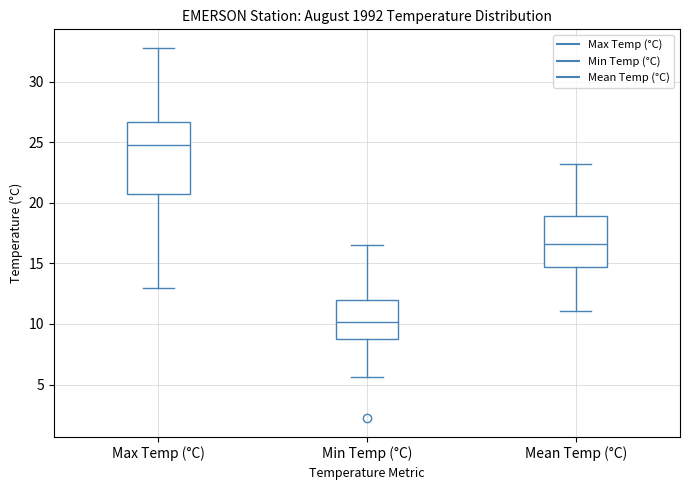

Reading left to right, read every box against the y-axis: the position of its median line, the range the box covers, and the ends of its whiskers. The values are not printed on the chart, so give them approximately, as read against the axis.

Max Temp (°C): median 25.0, box 20.5 to 26.5, whiskers 13.0 to 33.0
Min Temp (°C): median 10.0, box 9.0 to 12.0, whiskers 5.5 to 16.5
Mean Temp (°C): median 16.5, box 14.5 to 19.0, whiskers 11.0 to 23.0